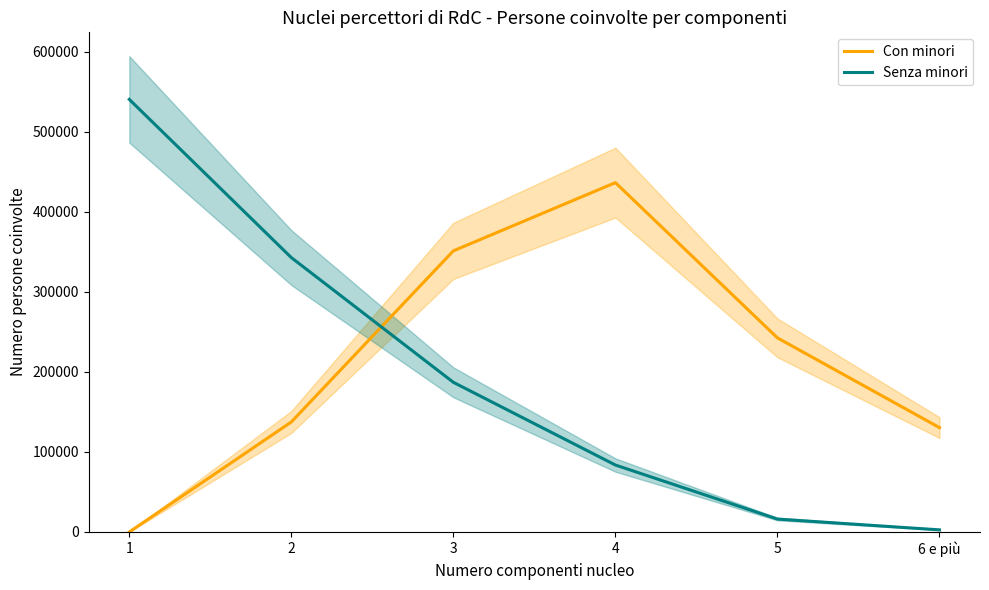

Where is Senza minori nearest to the value 271485?

2